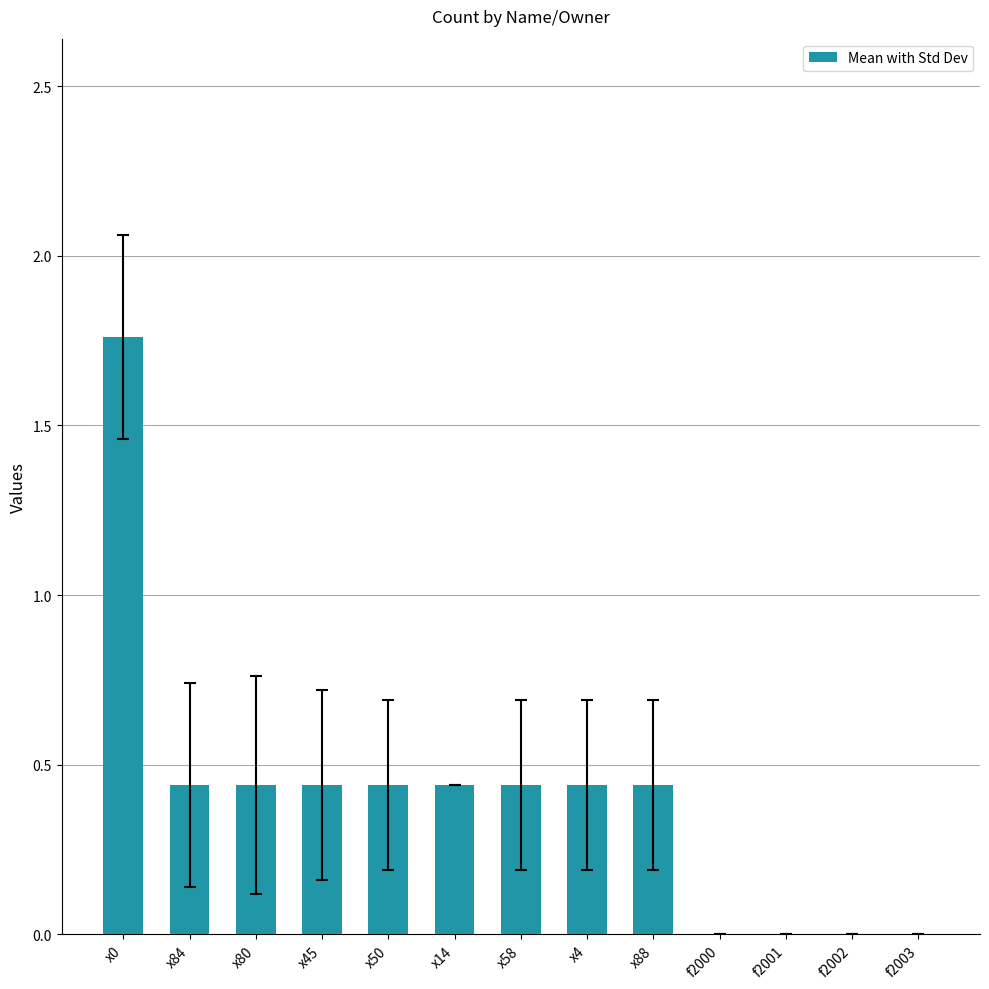

Does the chart contain stacked bars?

No